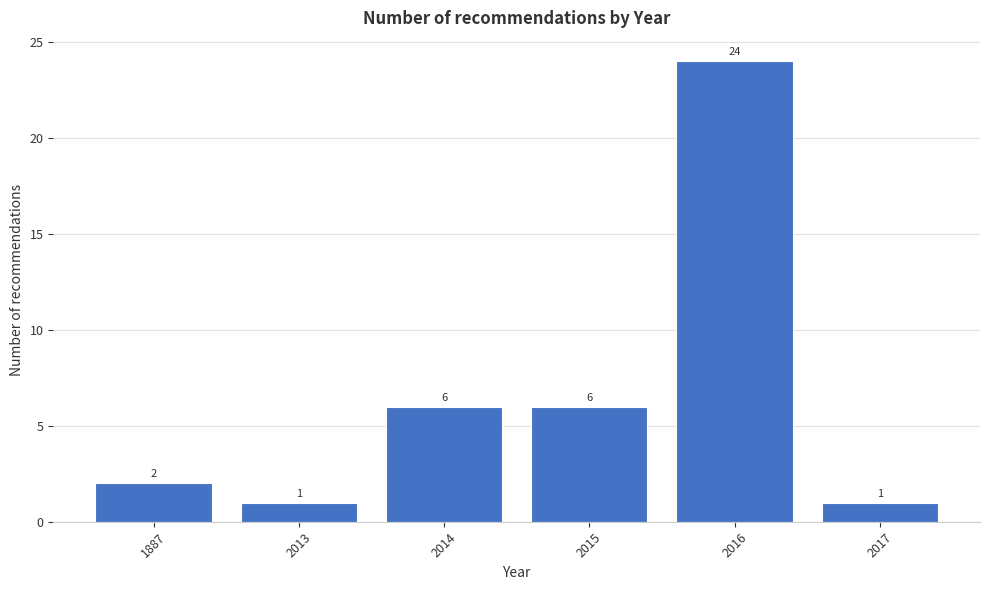

Reading left to right, transcribe all the data shown in this chart.

2	1	6	6	24	1